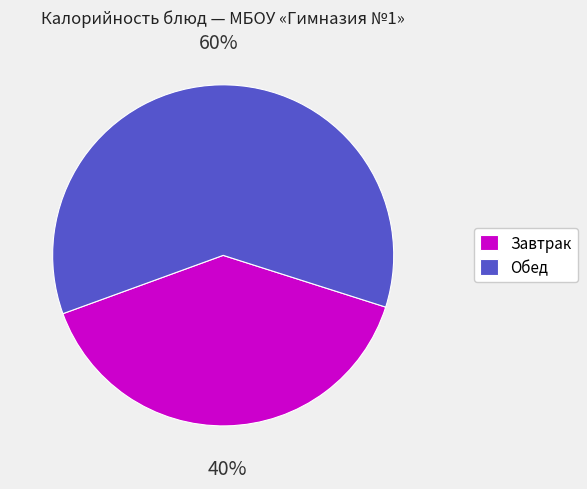

To the nearest percent, what is the combined percentage of Обед and Завтрак?

100%